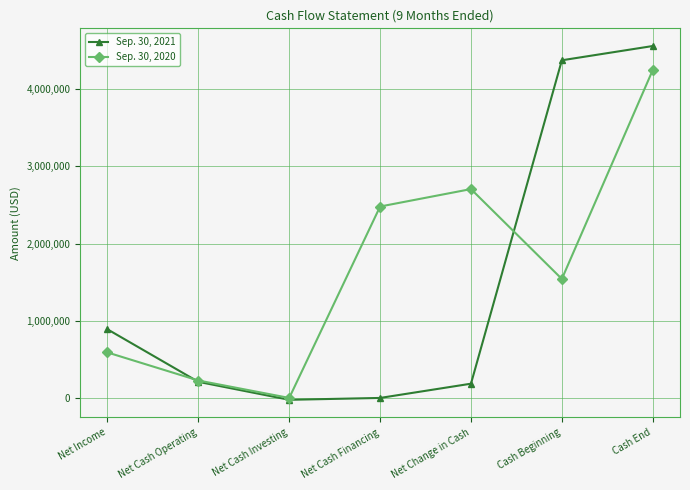

Reading left to right, what are all the values shown in this chart?

Sep. 30, 2021: Net Income=889300	Net Cash Operating=208800	Net Cash Investing=-24100	Net Cash Financing=0	Net Change in Cash=184700	Cash Beginning=4375300	Cash End=4560000
Sep. 30, 2020: Net Income=589300	Net Cash Operating=226000	Net Cash Investing=0	Net Cash Financing=2480400	Net Change in Cash=2706400	Cash Beginning=1541900	Cash End=4248300